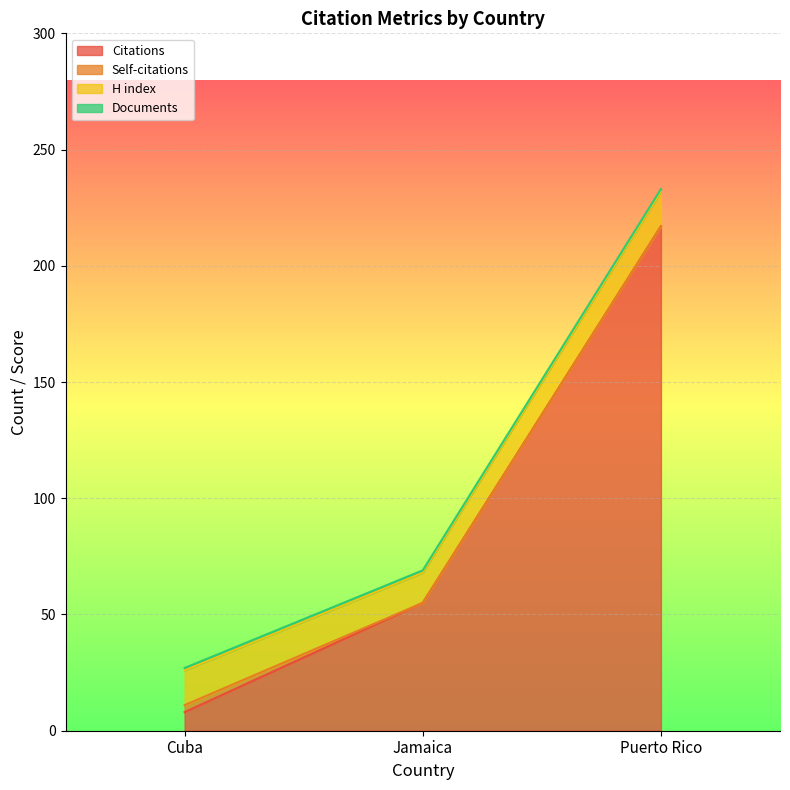

Which series changed the most between Cuba and Puerto Rico?

Citations